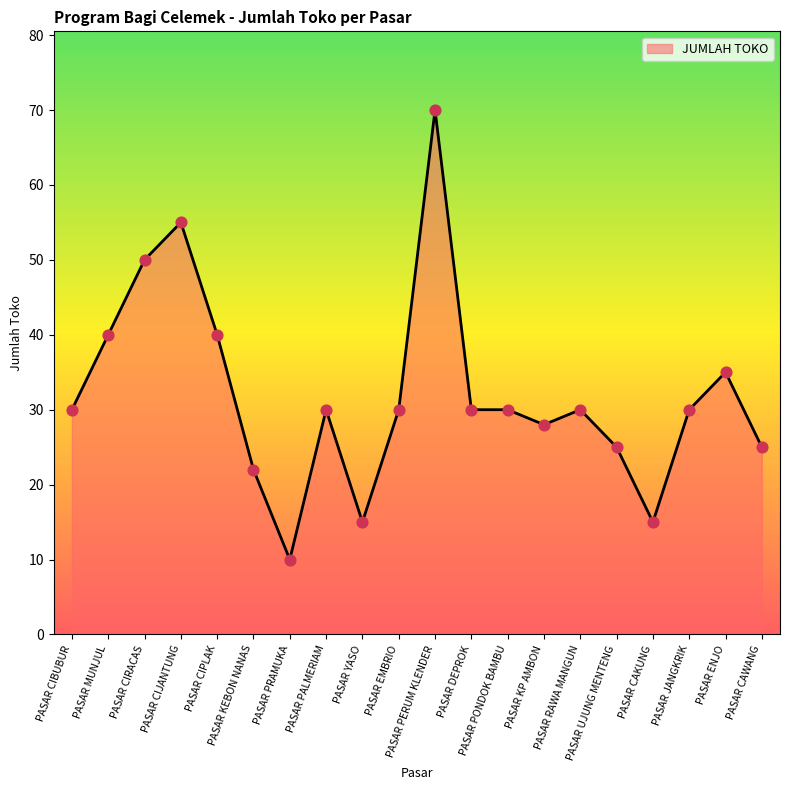

Which has a higher value, PASAR CIJANTUNG or PASAR CAWANG?

PASAR CIJANTUNG